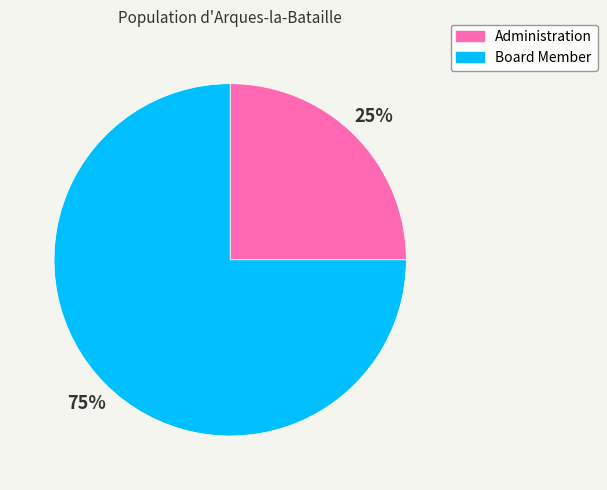

Between Administration and Board Member, which is larger?

Board Member